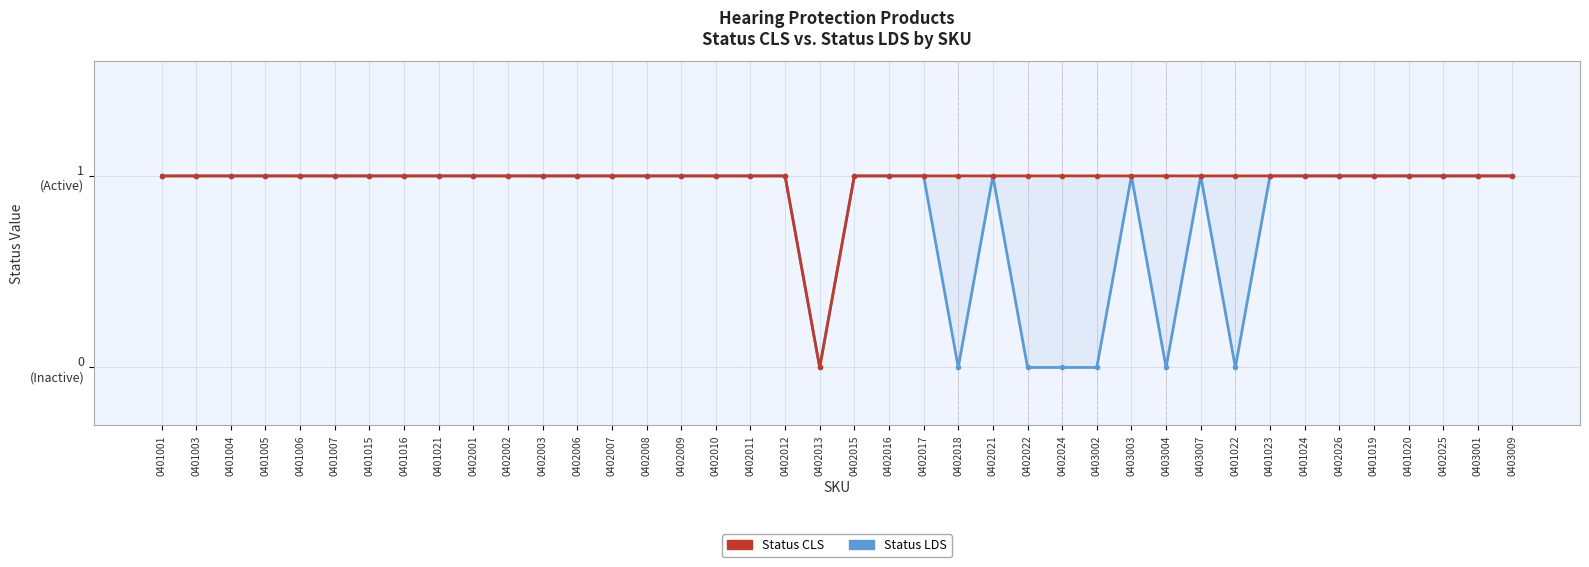

What is the label of the 35th point from the right?

0401007